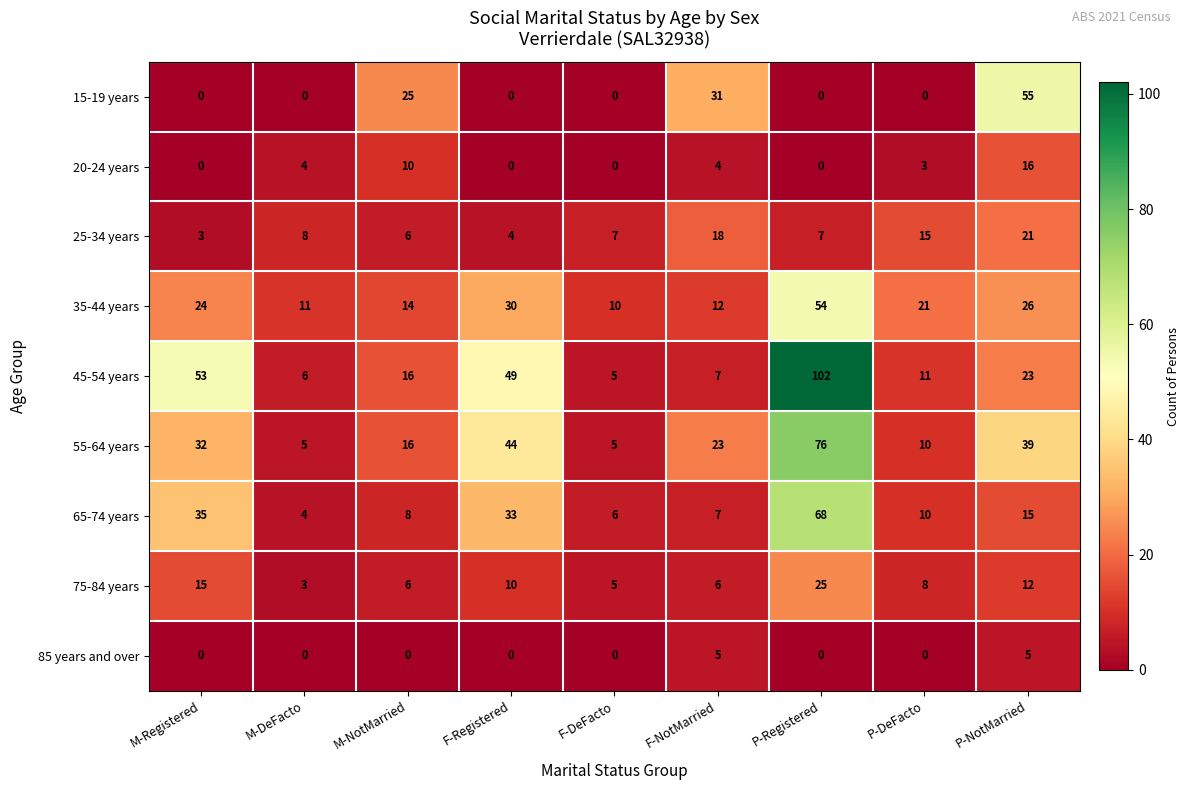

Which series has the largest total across all categories?

45-54 years